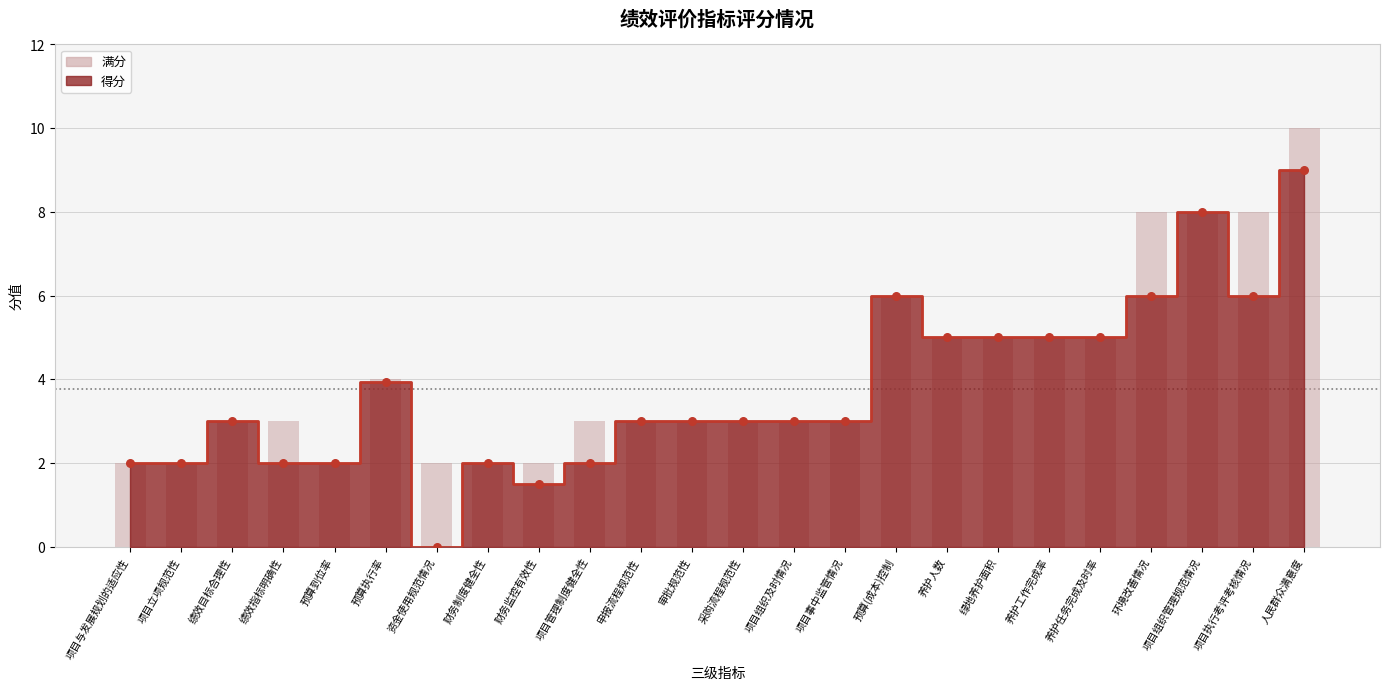

What is the change in value from 预算执行率 to 养护人数?

+1